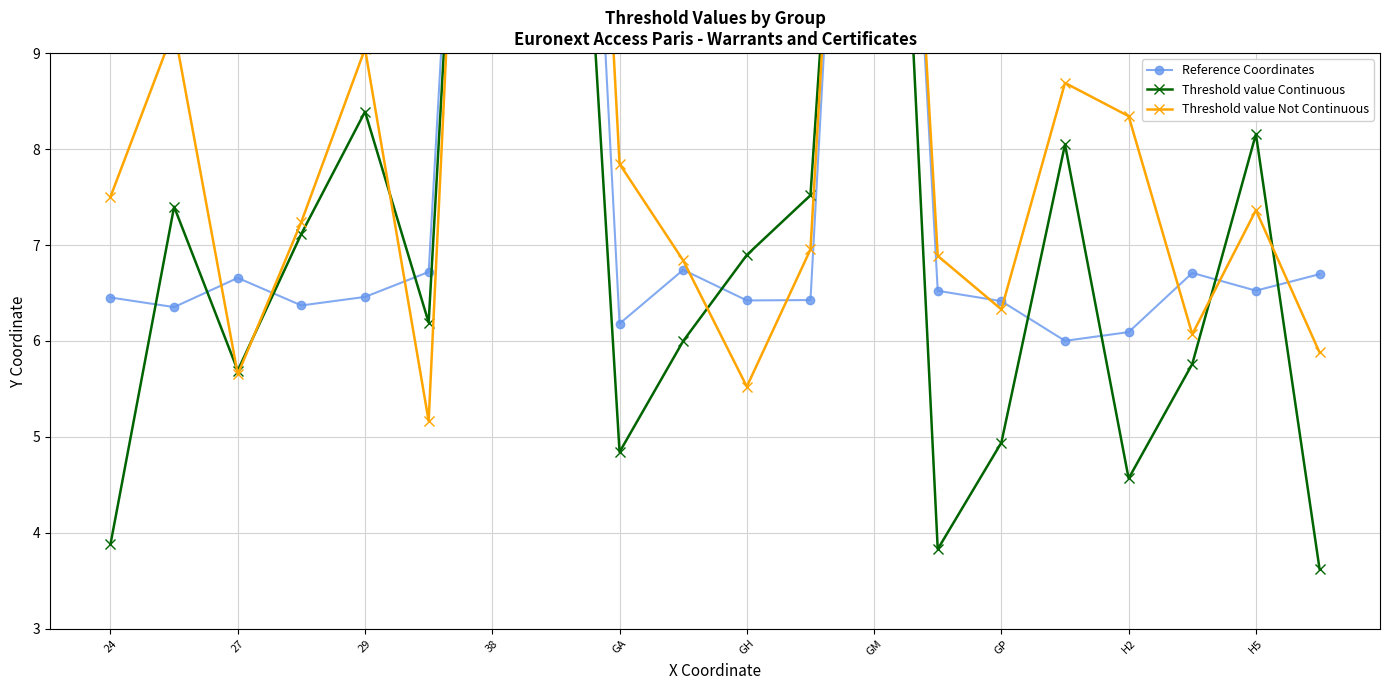

True or false: Reference Coordinates has more than 2 interior local peaks.

True